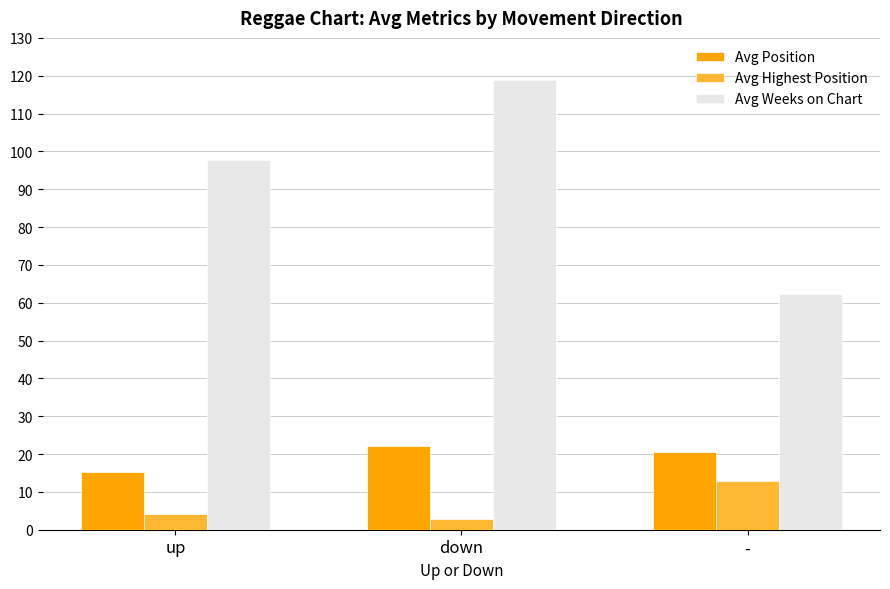

Which category has the highest value across all series?

down